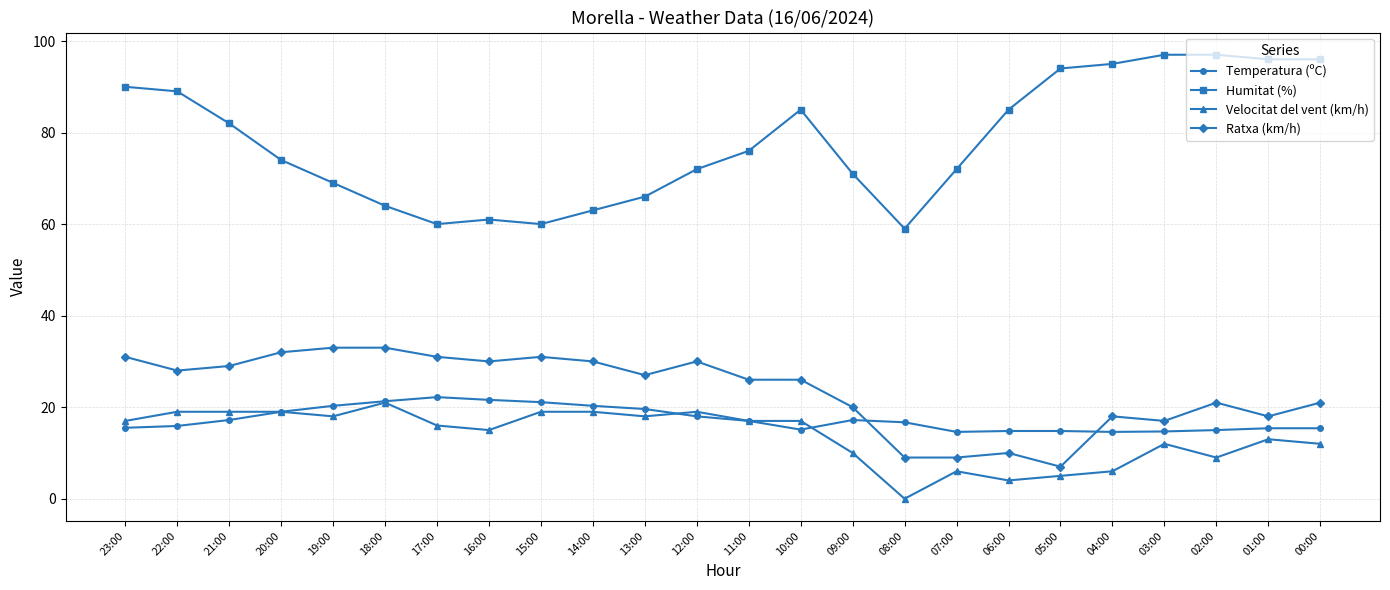

What is the difference between the highest and lowest values at 00:00?

84.0